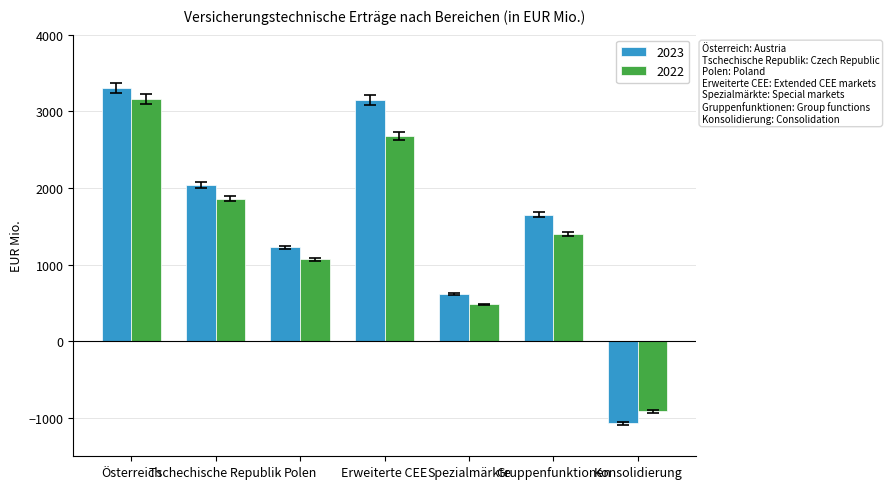

Rank the series by their average value, from highest to lowest.

2023, 2022